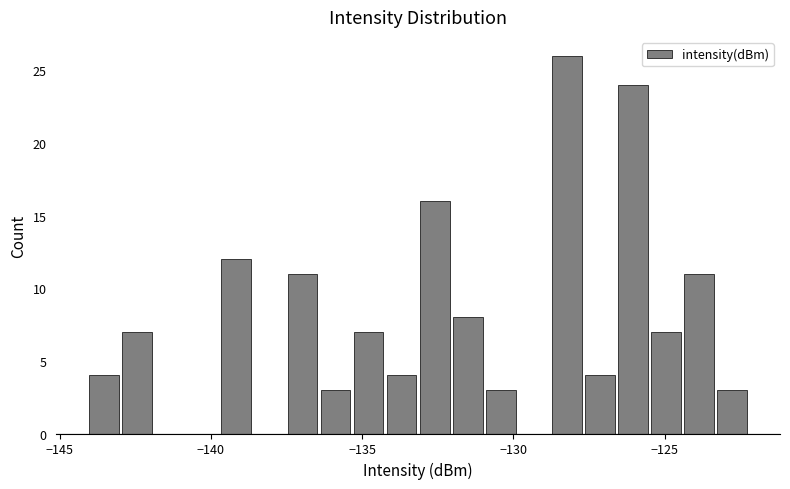

Read against the x-axis, roughly where is the centre of the tallest bar?

-128.0